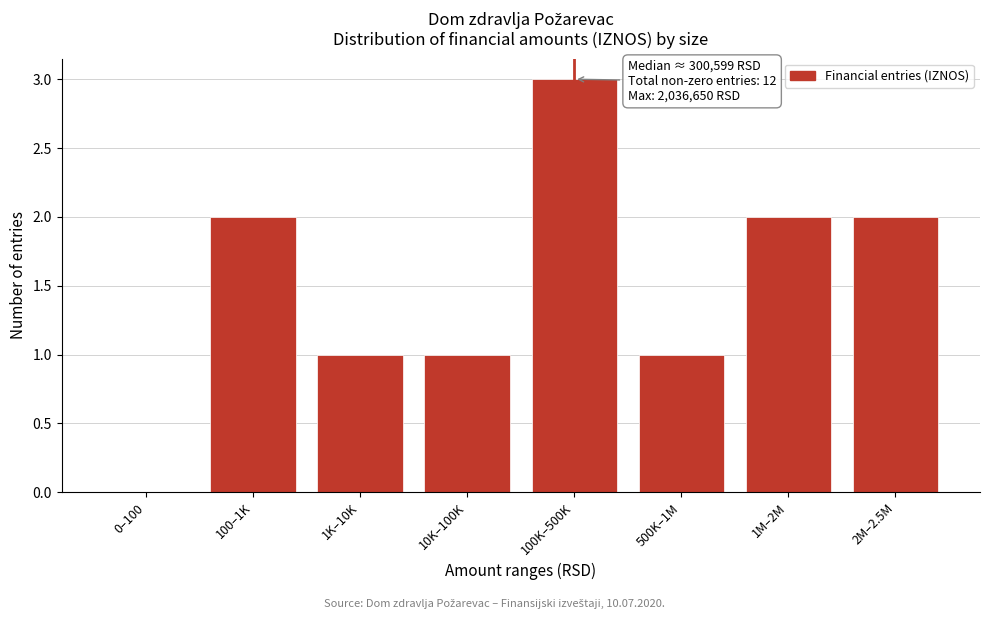

Reading left to right, transcribe all the data shown in this chart.

0–100=0	100–1K=2	1K–10K=1	10K–100K=1	100K–500K=3	500K–1M=1	1M–2M=2	2M–2.5M=2